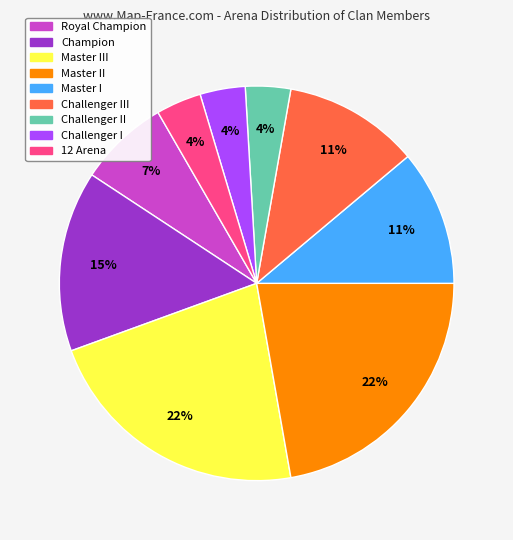

Is there any slice that represents more than half of the pie?

No